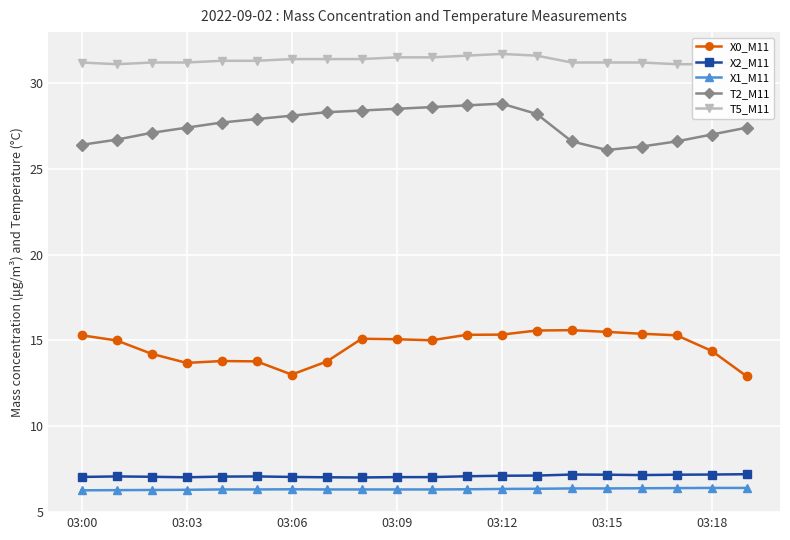

At how many categories does at least one series exceed 9?

20